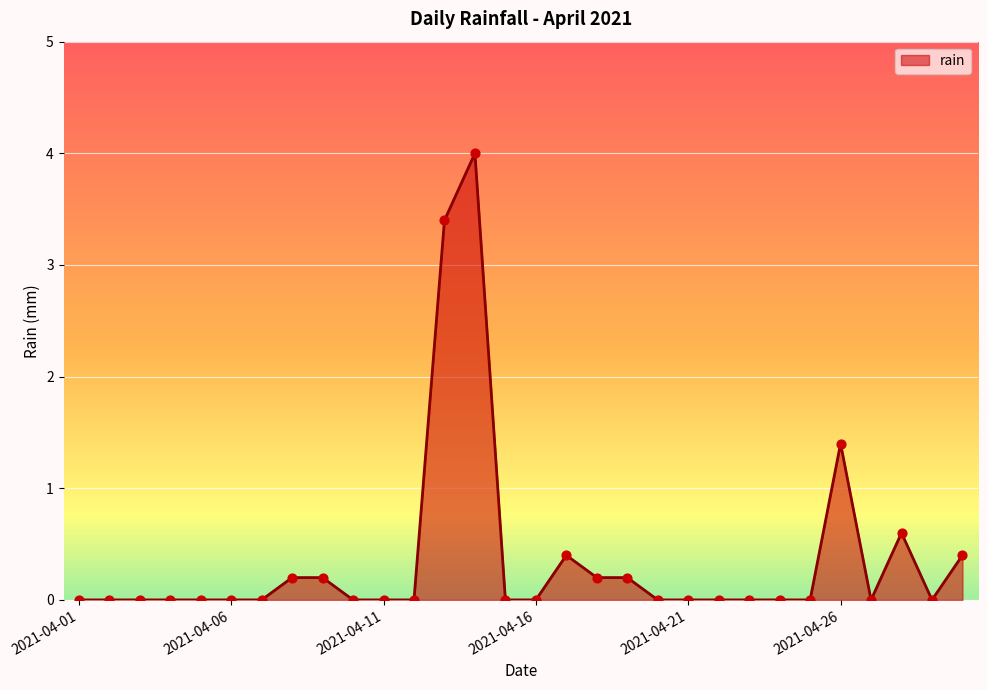

What is the difference between the maximum and minimum values?

4.0